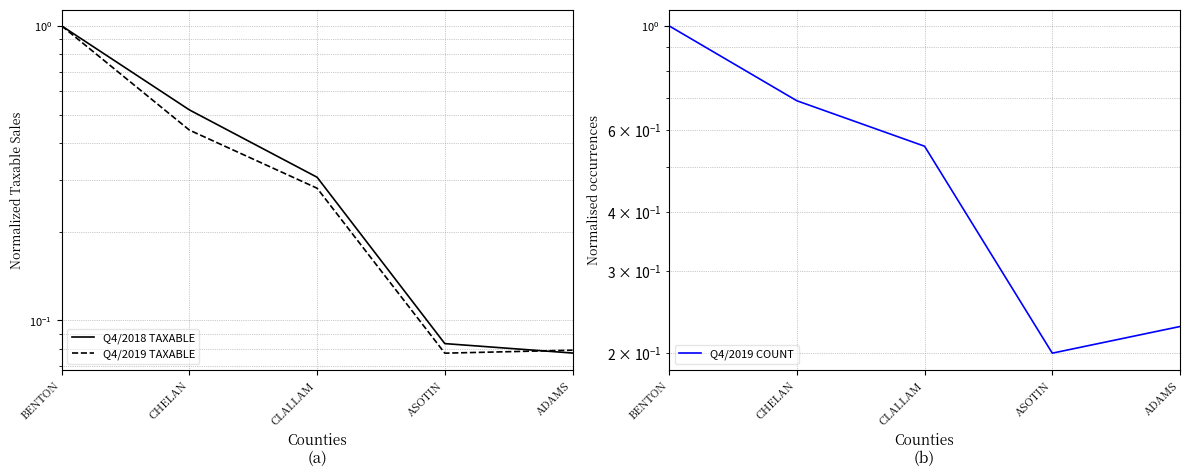

At how many categories does at least one series exceed 0?

5